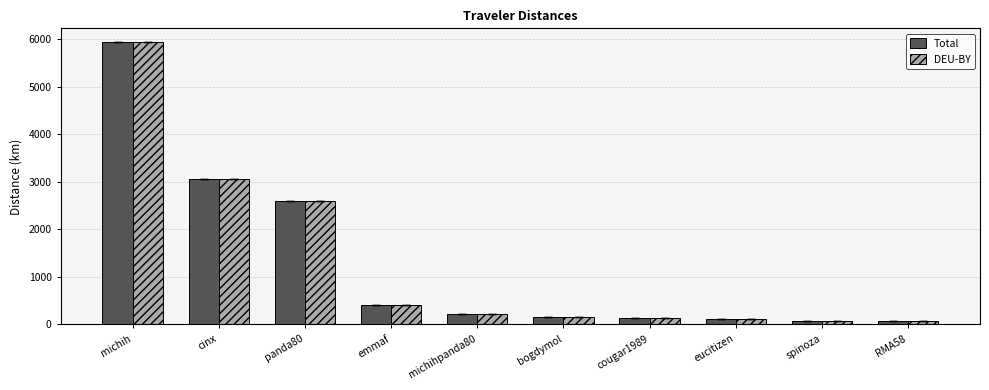

Does the chart contain any negative values?

No